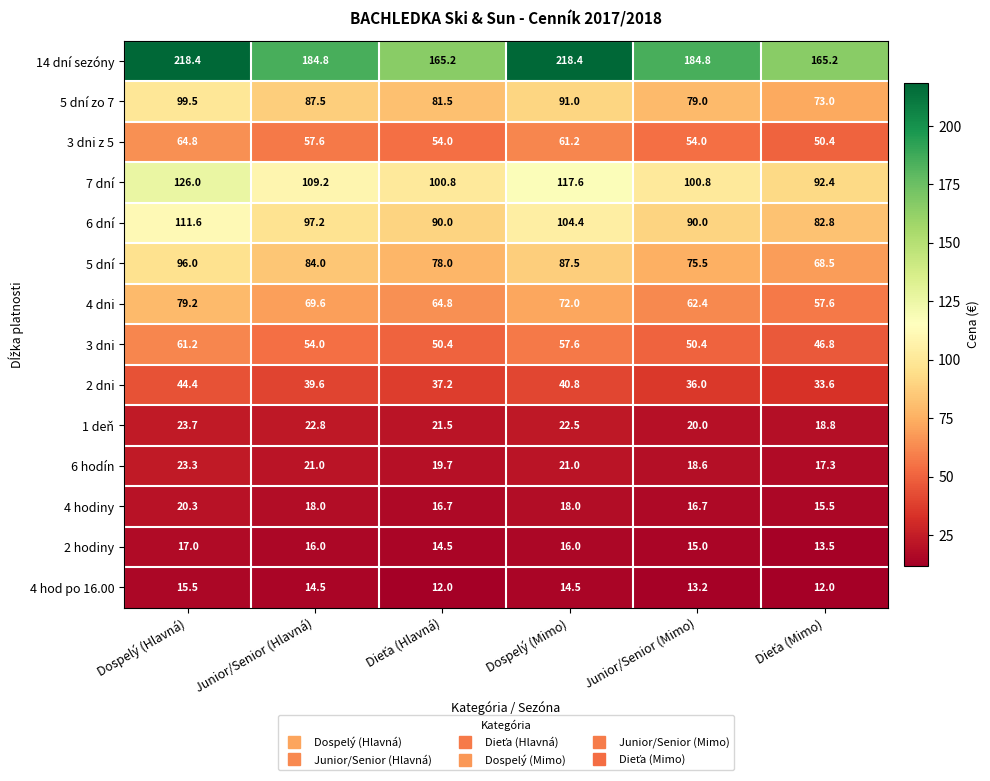

List the series in order of their peak value, lowest first.

4 hod po 16.00, 2 hodiny, 4 hodiny, 6 hodín, 1 deň, 2 dni, 3 dni, 3 dni z 5, 4 dni, 5 dní, 5 dní zo 7, 6 dní, 7 dní, 14 dní sezóny